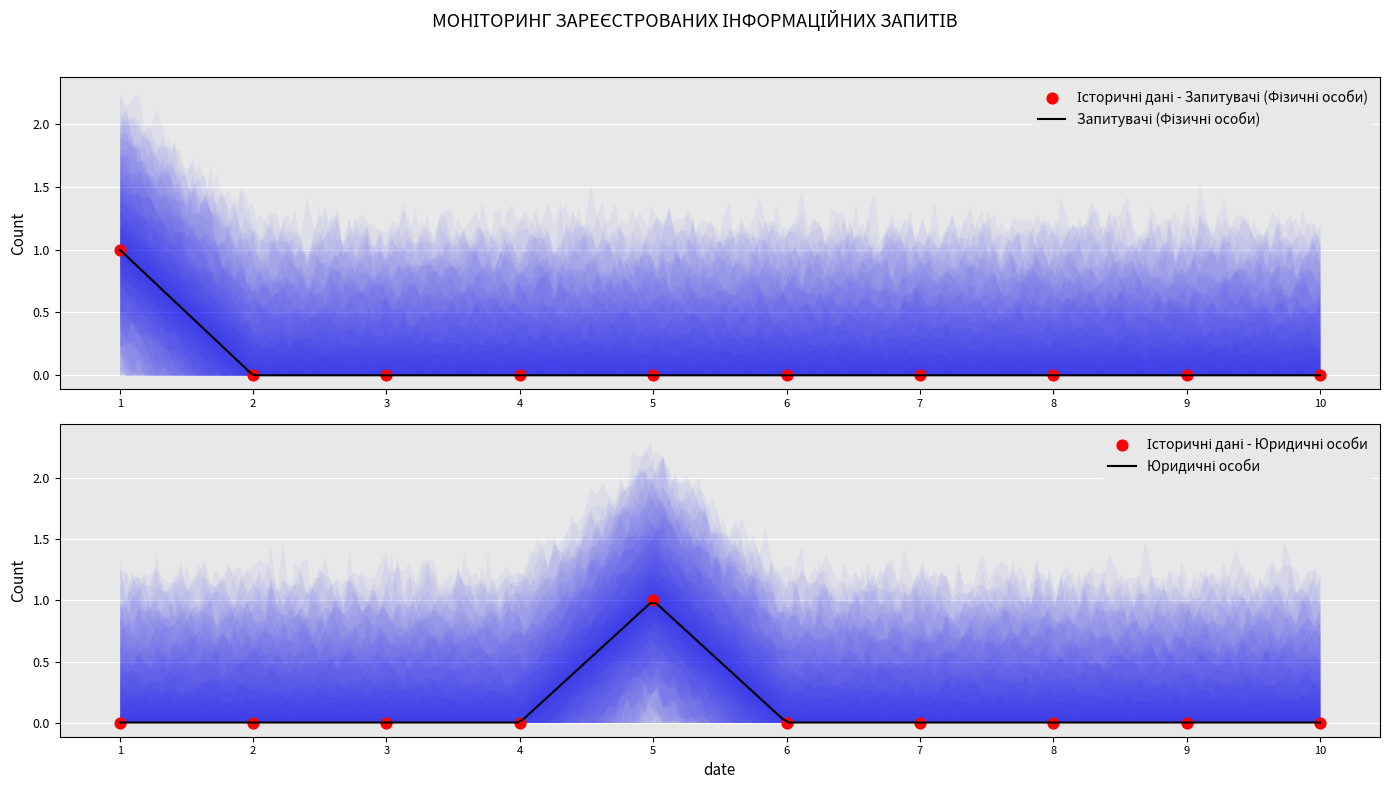

Which series has the largest total across all categories?

Запитувачі (Фізичні особи)